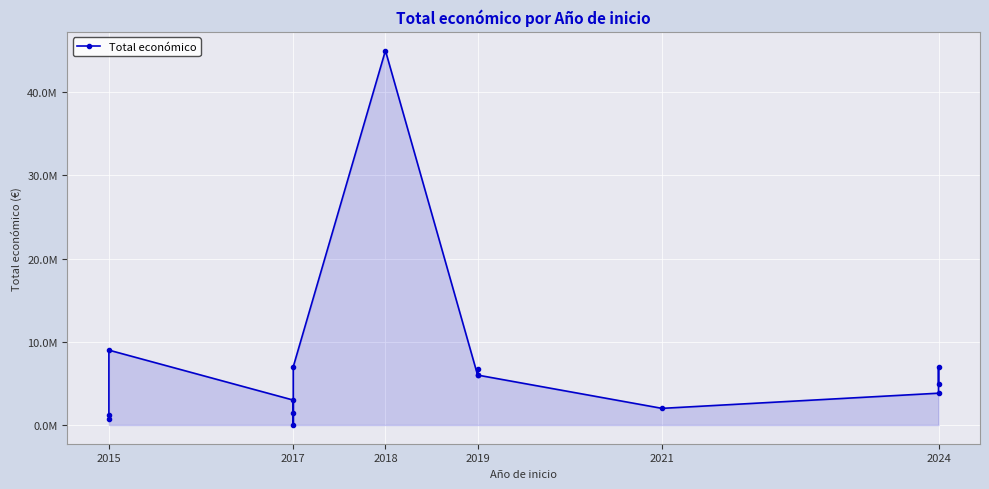

How many values are below 4876764?

7